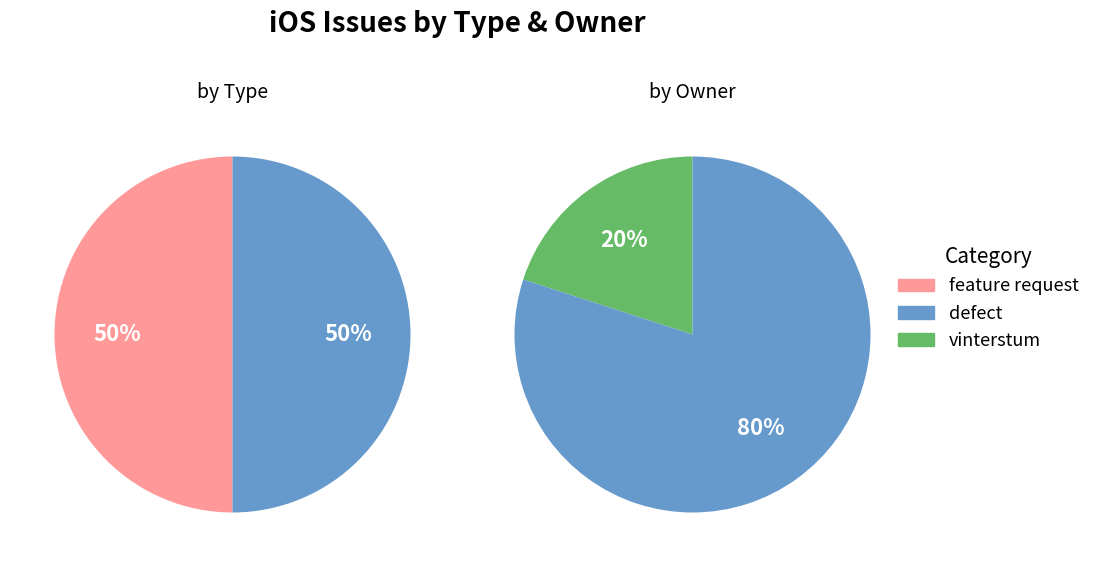

True or false: defect accounts for 31% of the total.

False